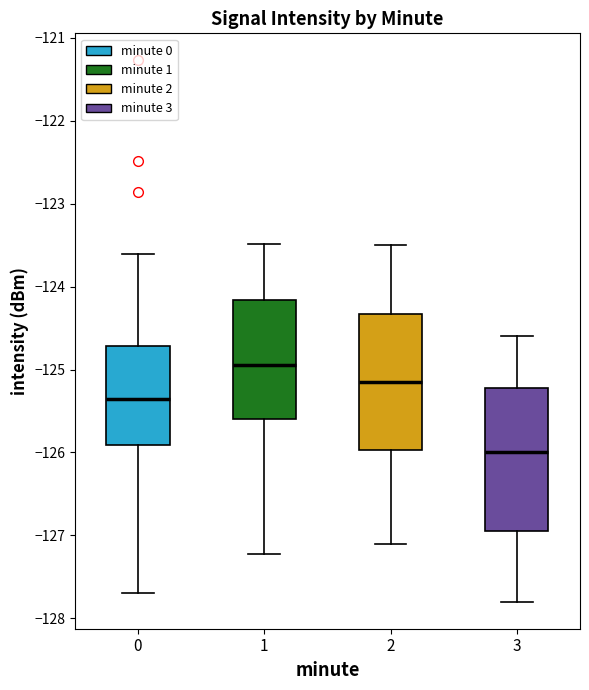

Where does the median line of the box at x = 1 sit on the y-axis? The values are not printed on the chart, so give them approximately, as read against the axis.

-124.9